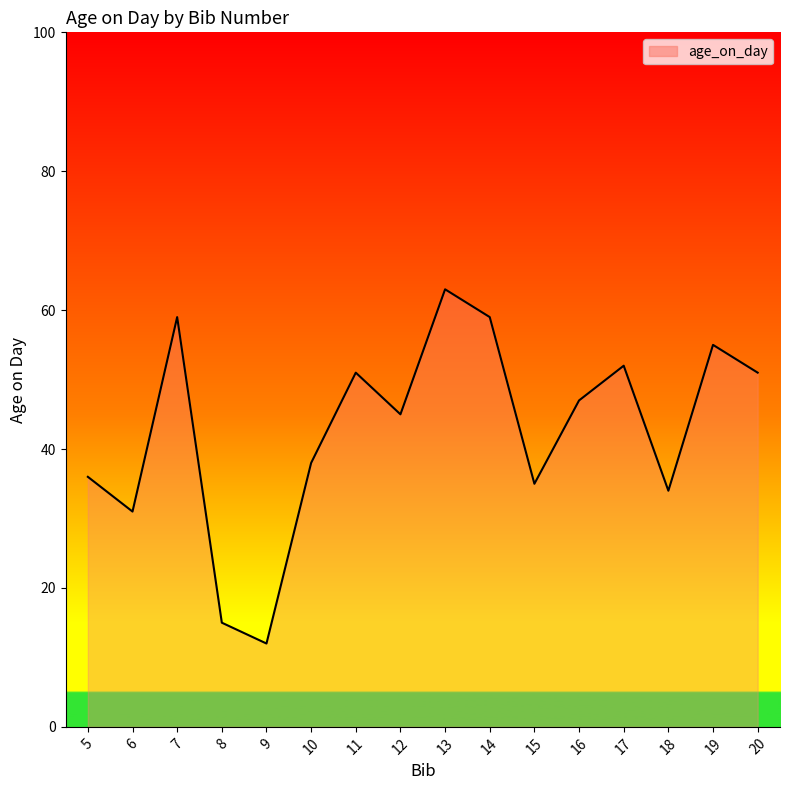

Where is the first local maximum?

7